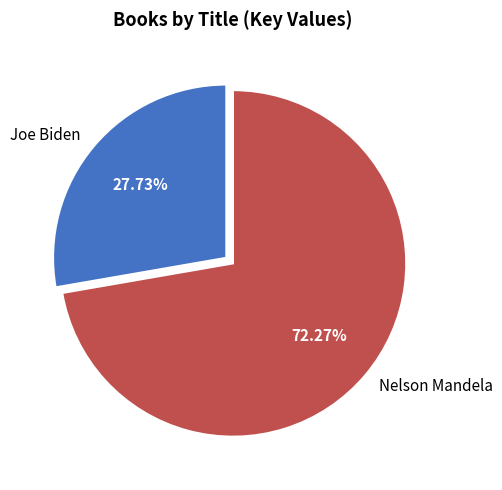

True or false: Joe Biden accounts for 34% of the total.

False